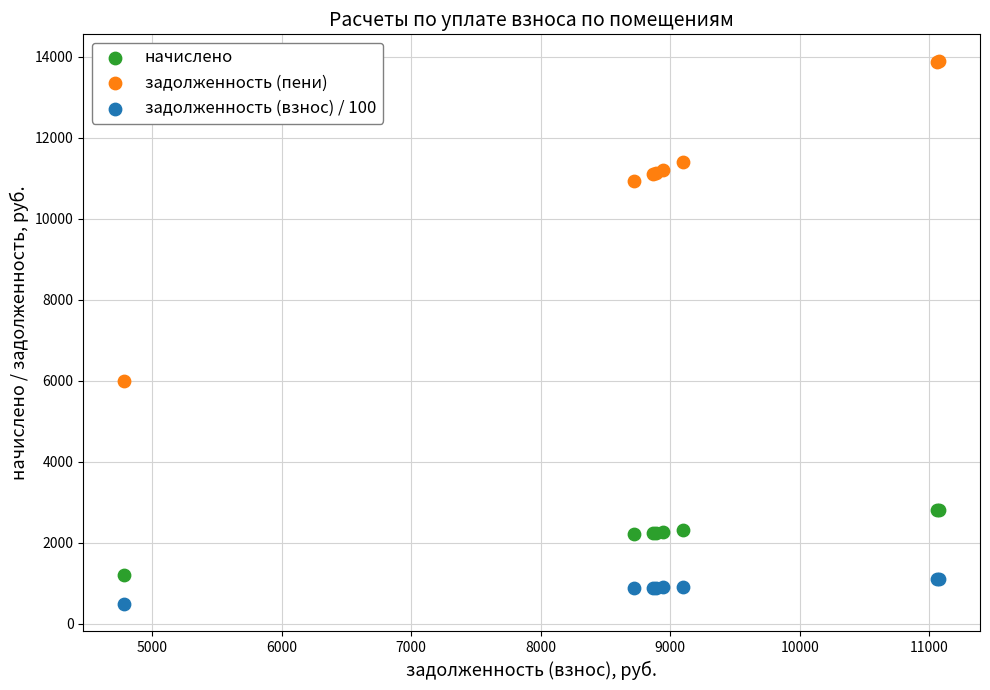

Which series has the widest spread of Y values?

задолженность (пени)